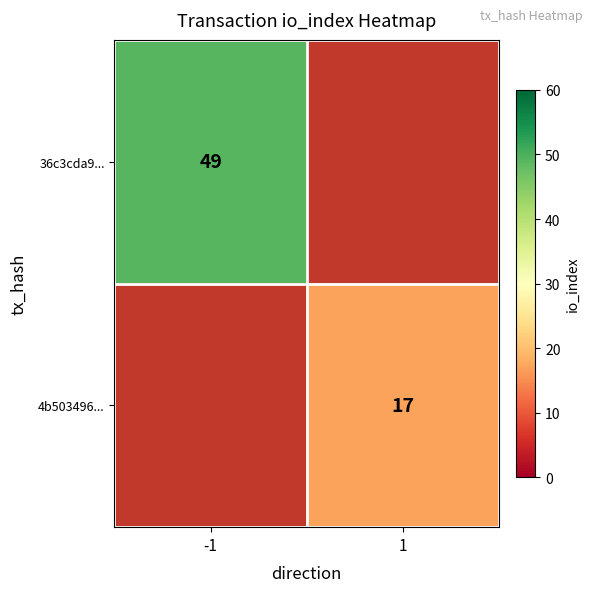

True or false: 36c3cda9... has a value of 76 at -1.

False